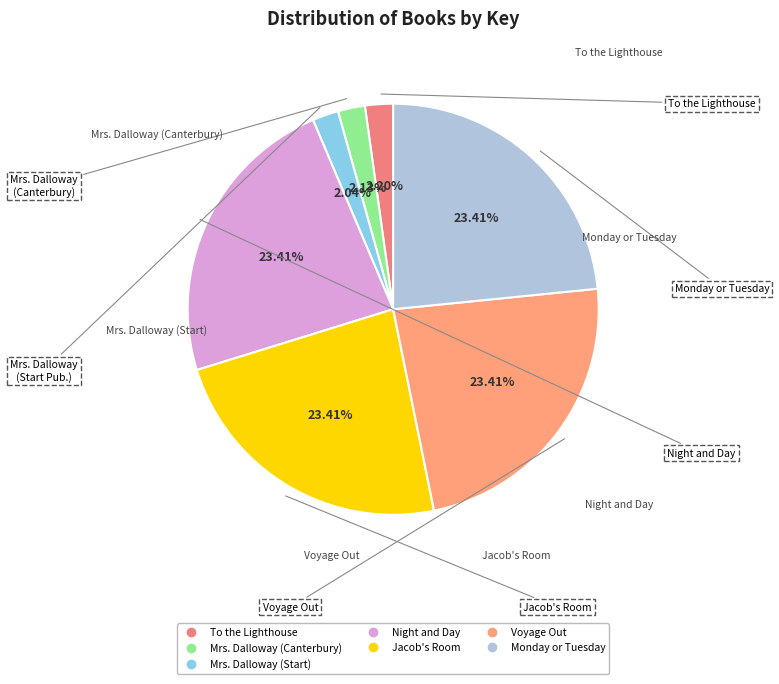

To the nearest percent, what is the difference between the largest and smallest slice percentages?

21%